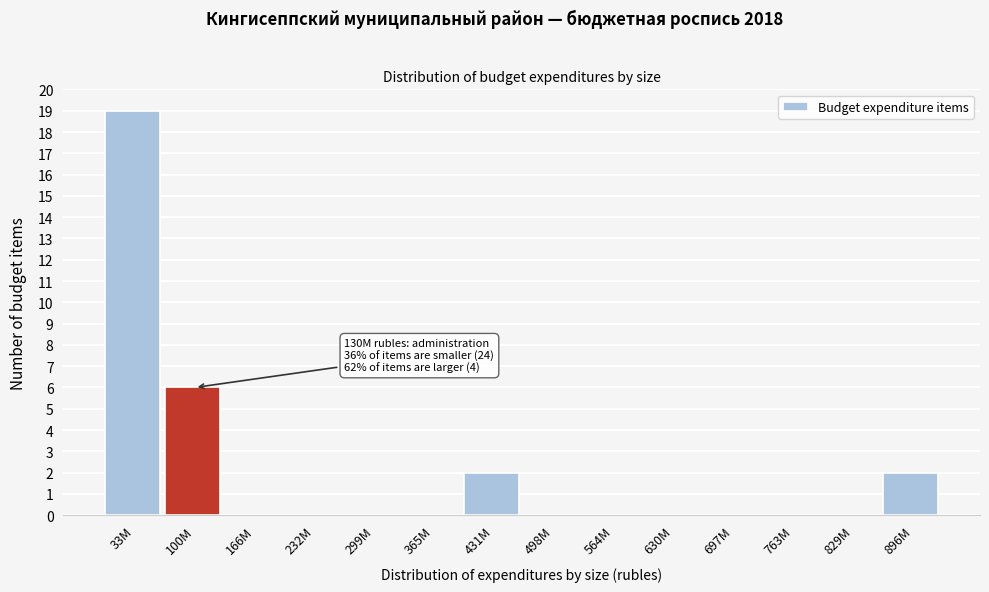

Reading left to right, transcribe all the data shown in this chart.

33M=19	100M=6	166M=0	232M=0	299M=0	365M=0	431M=2	498M=0	564M=0	630M=0	697M=0	763M=0	829M=0	896M=2